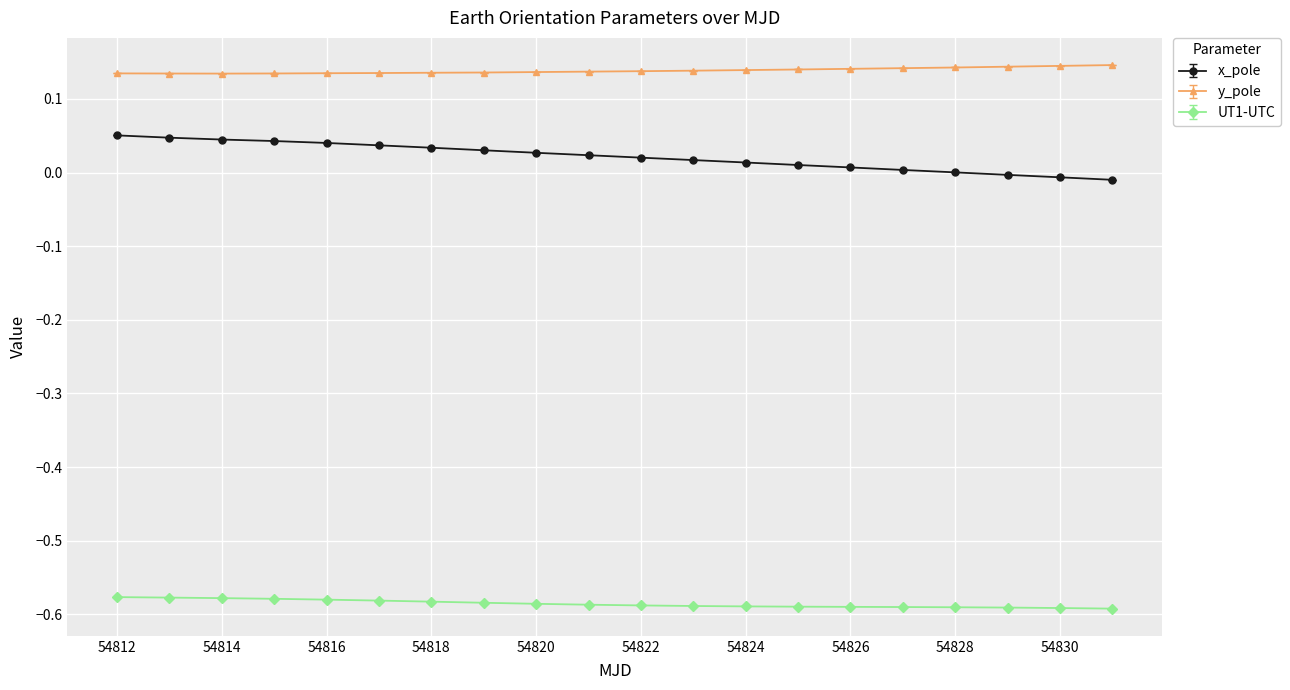

List the series in order of their overall mean, highest first.

y_pole, x_pole, UT1-UTC